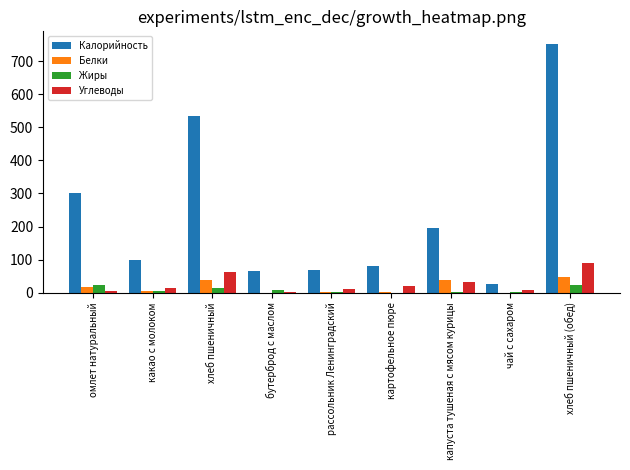

At which category is the sum across all series the highest?

хлеб пшеничный (обед)